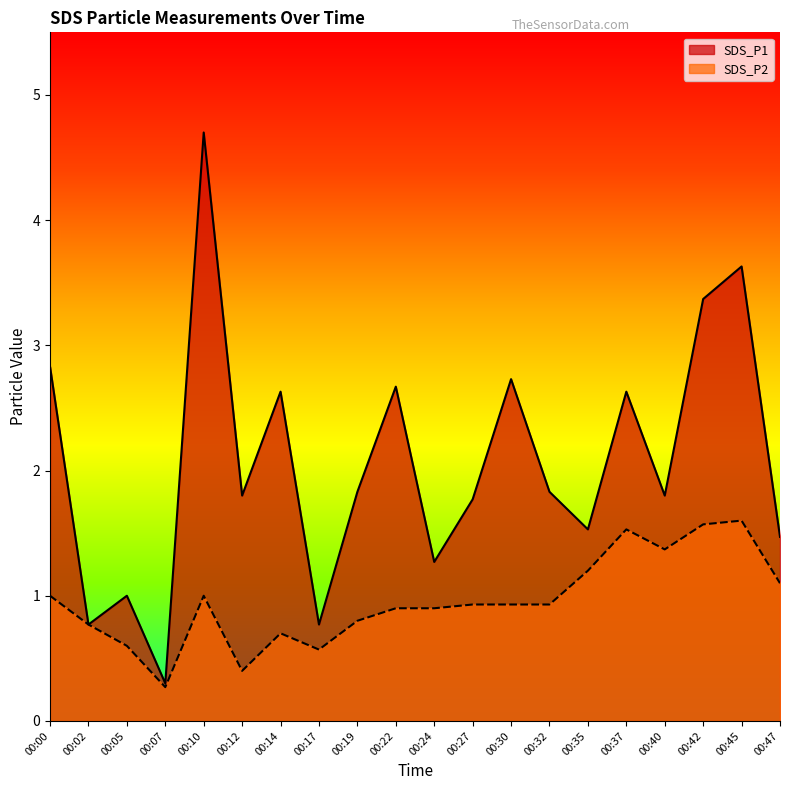

What is the maximum value for SDS_P2?

1.6